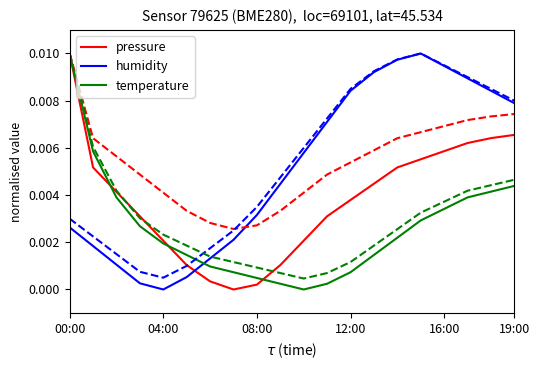

What is the label of the 5th point from the right?

15